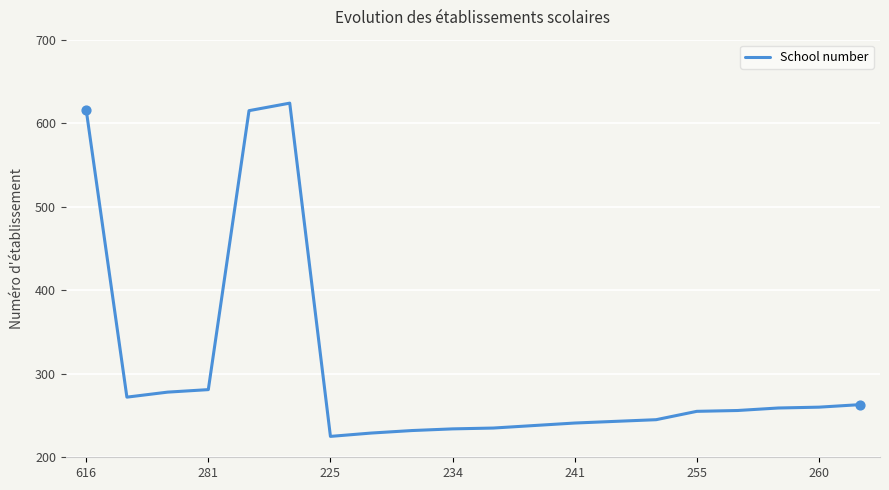

What is the greatest value displayed?

624